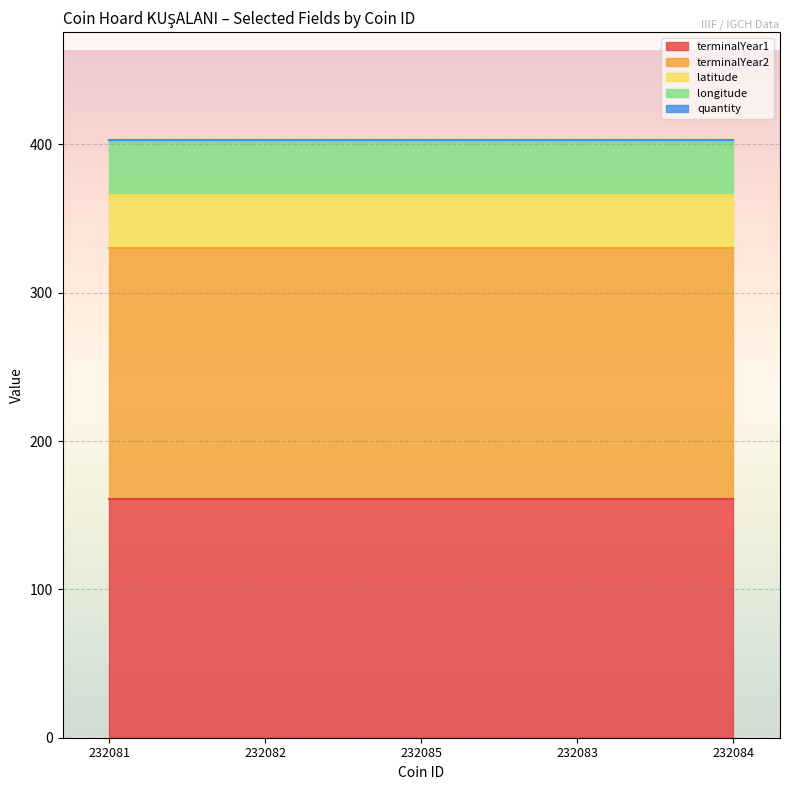

Rank the series by their maximum value, from lowest to highest.

quantity, longitude, latitude, terminalYear1, terminalYear2